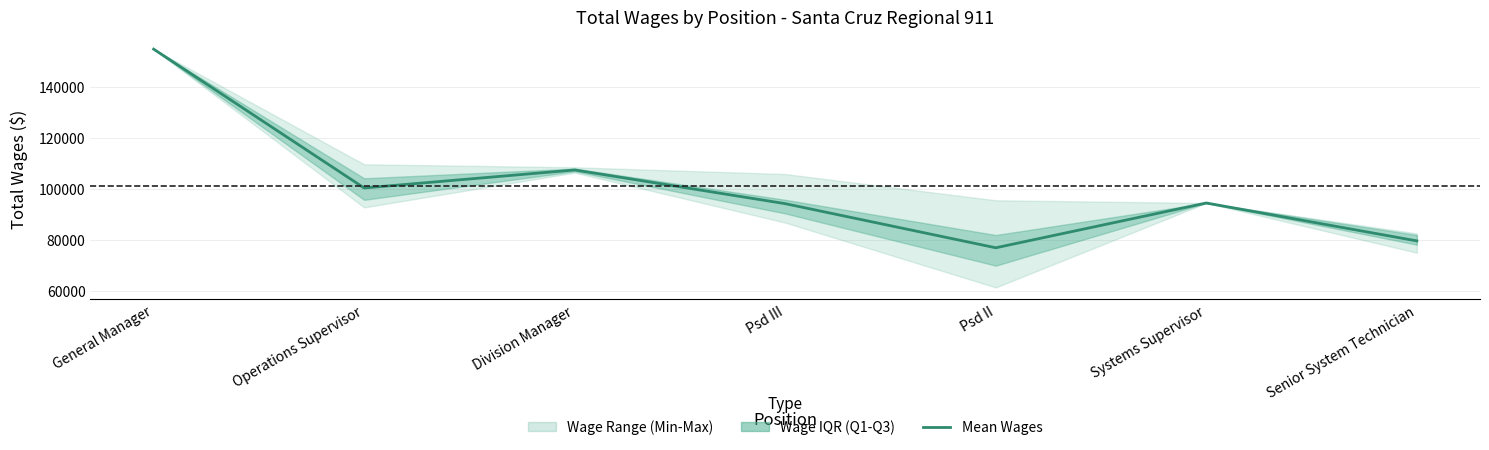

What is the ratio of the value at Operations Supervisor to the value at Psd III?

1.1